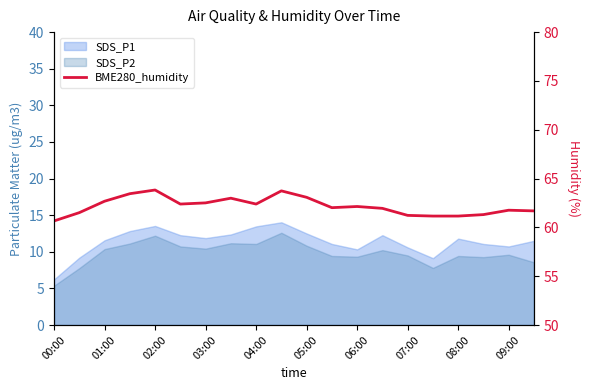

At which label is the value closest to 62?

11